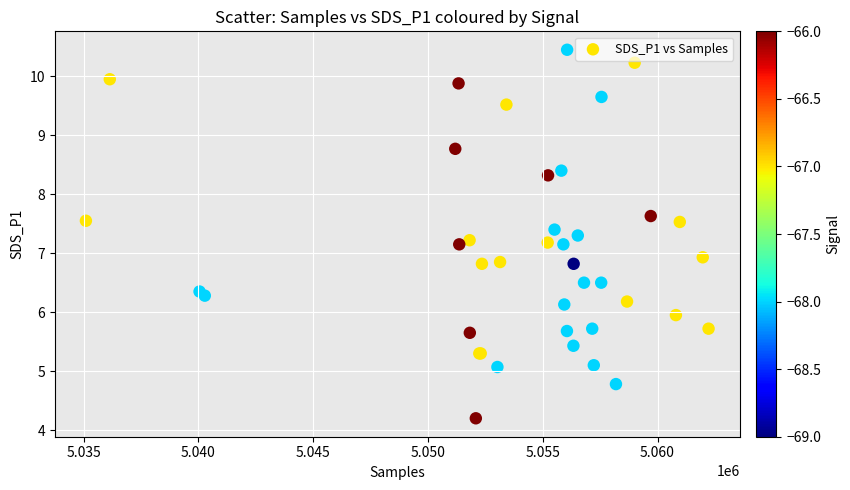

What Y value in the scatter plot is closest to 7?

6.9